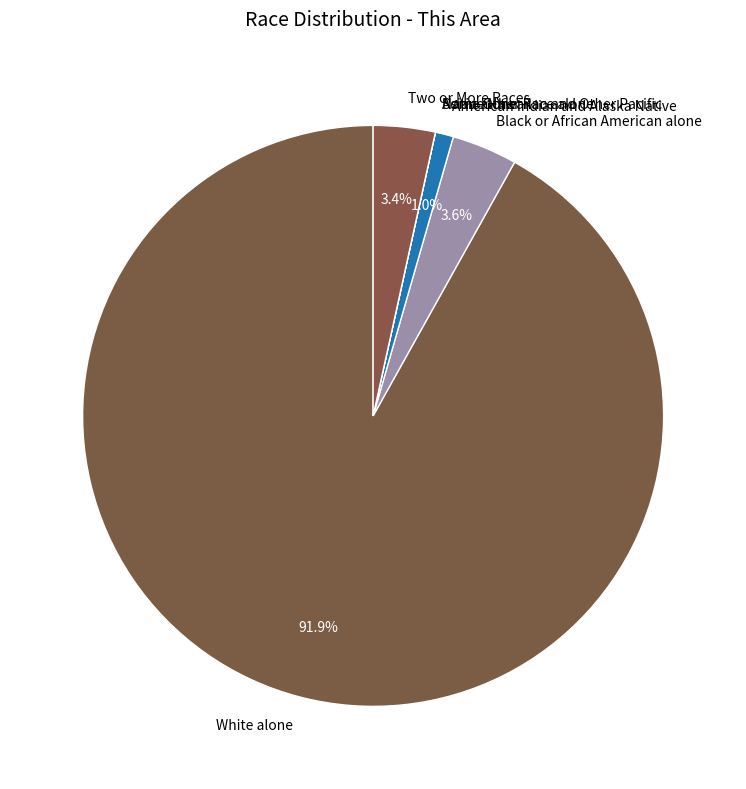

How much of the chart is everything except Black or African American alone?

96.4%